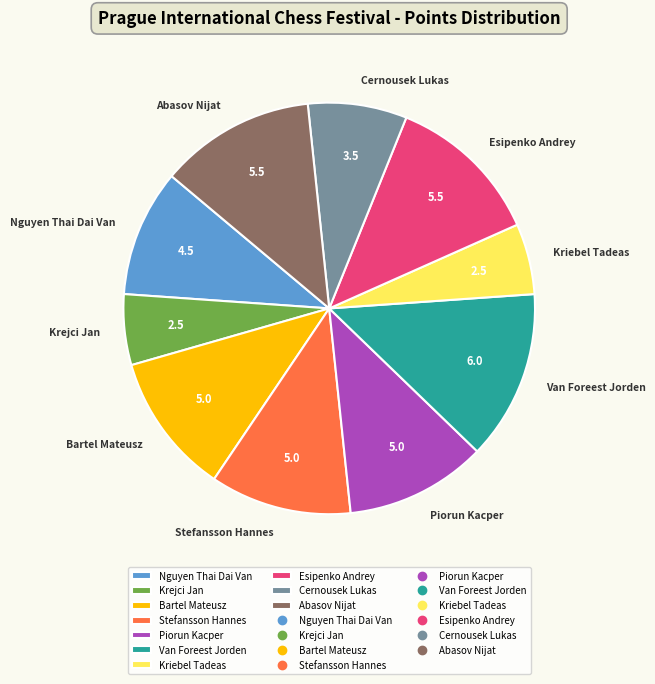

What is the largest slice in the pie chart?

Van Foreest Jorden